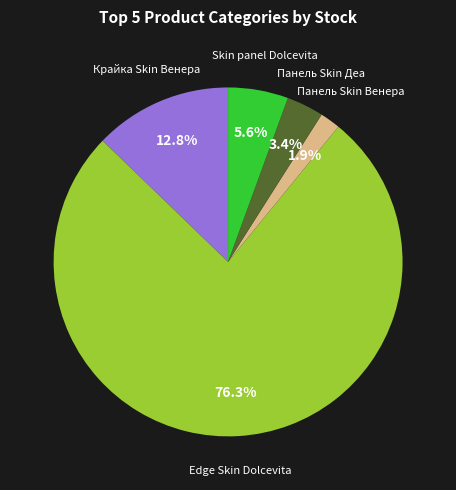

How many slices are in this pie chart?

5